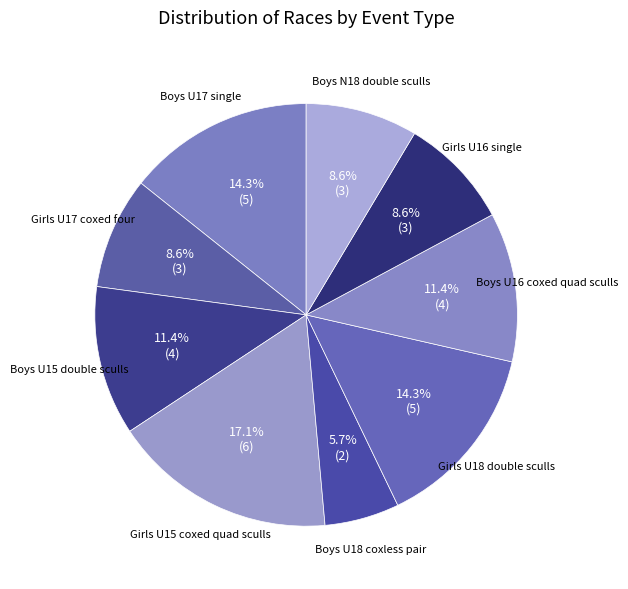

Which slice is the largest?

Girls U15 coxed quad sculls